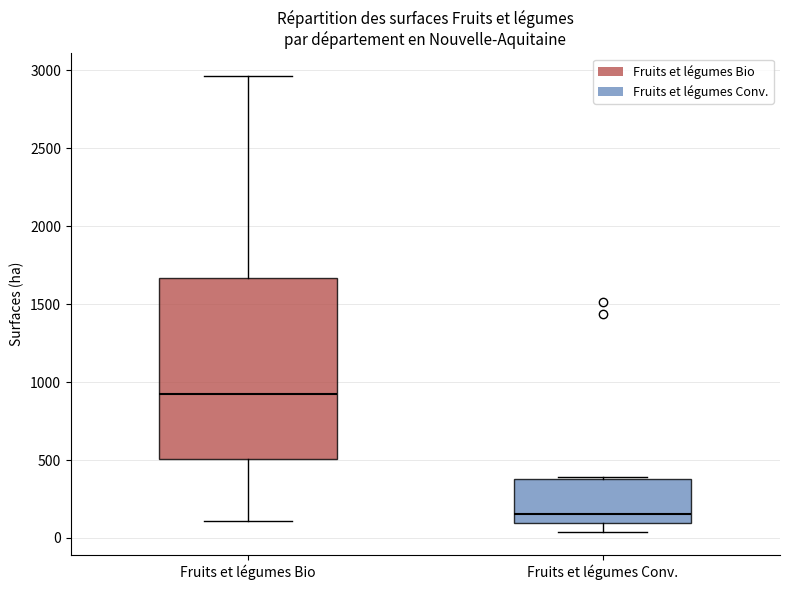

Comparing the boxes themselves (not the whiskers), which one is the tallest?

Fruits et légumes Bio